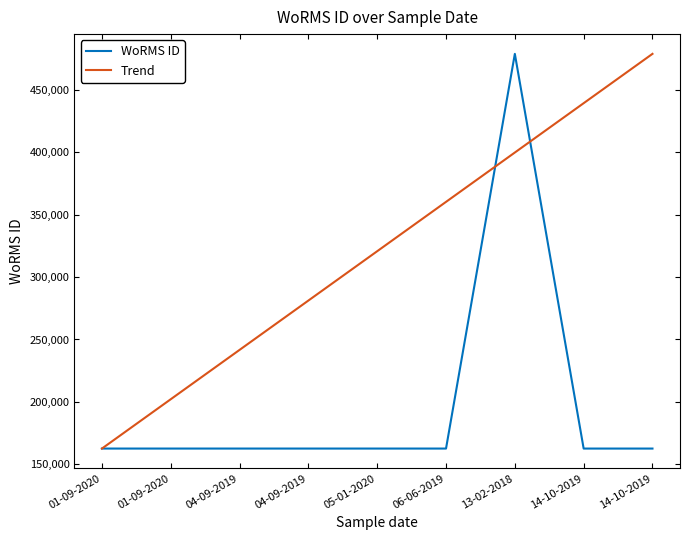

List the series in order of their peak value, lowest first.

WoRMS ID, Trend